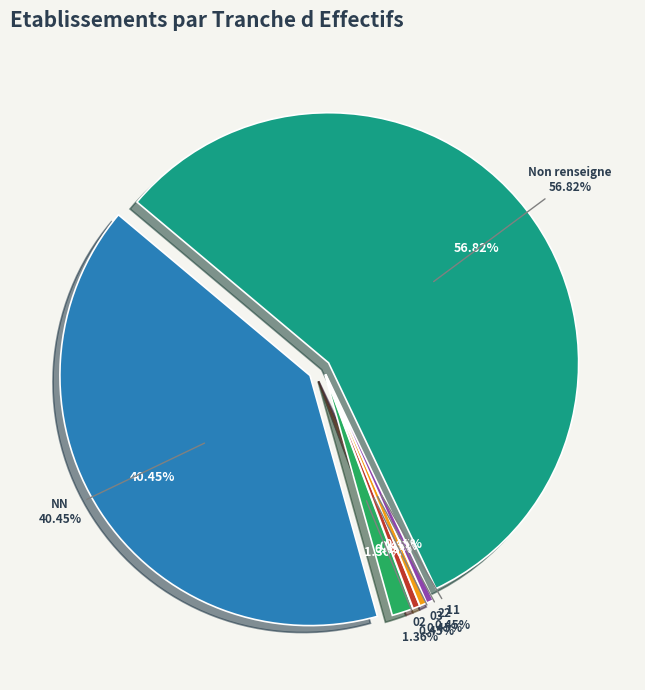

What percentage is the 02 slice, to the nearest percent?

1%